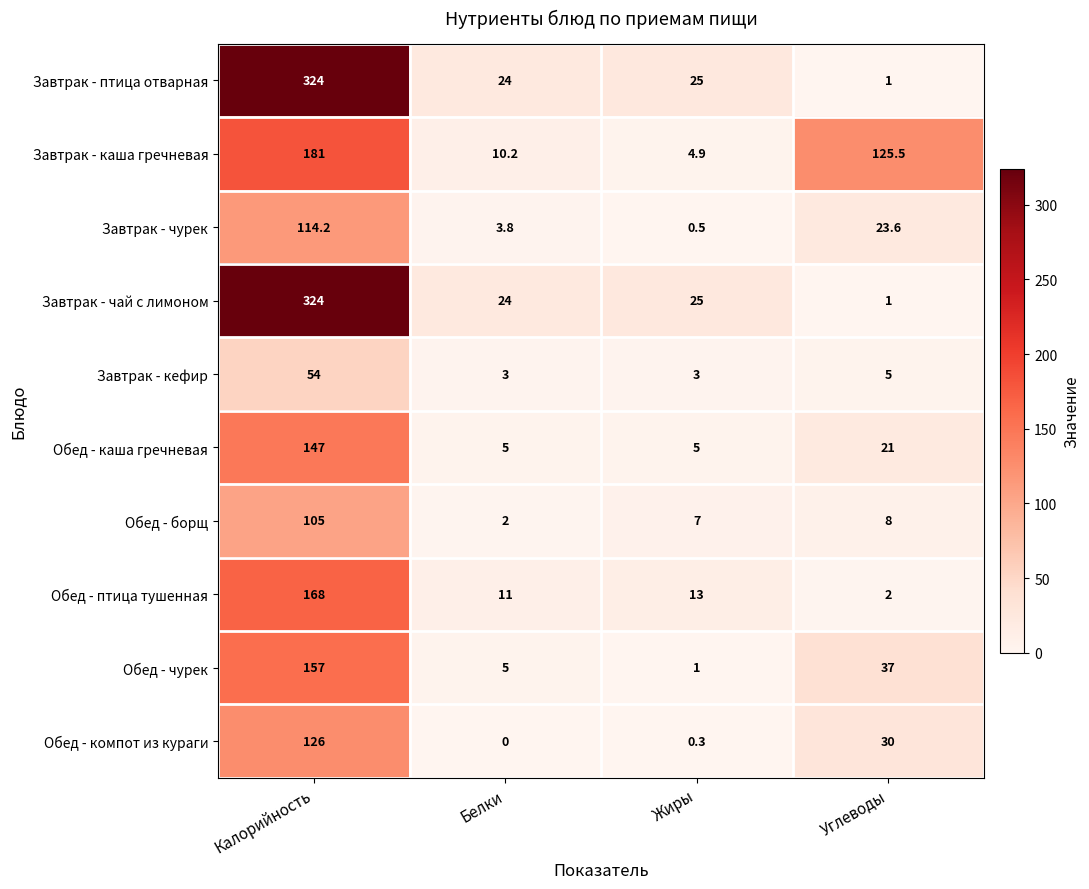

Rank the categories by Завтрак - чай с лимоном value from lowest to highest.

Углеводы, Белки, Жиры, Калорийность